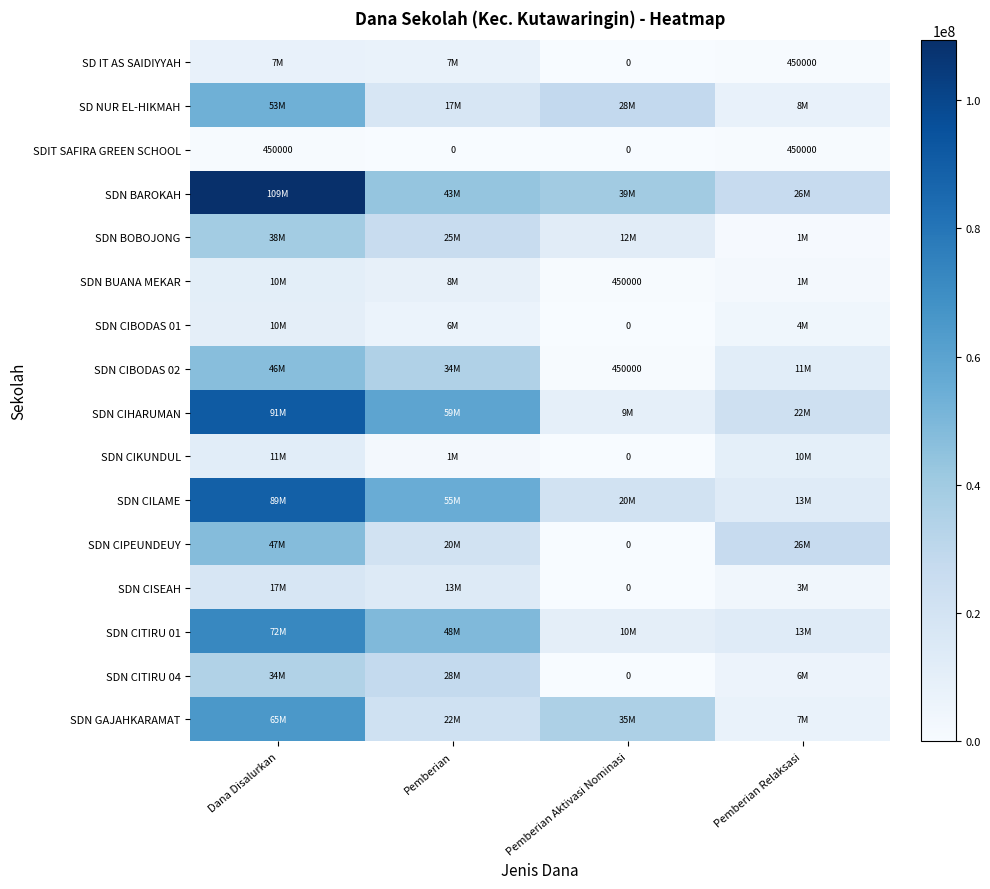

Is it true that SDN BUANA MEKAR equals 450000 at Pemberian Aktivasi Nominasi?

True